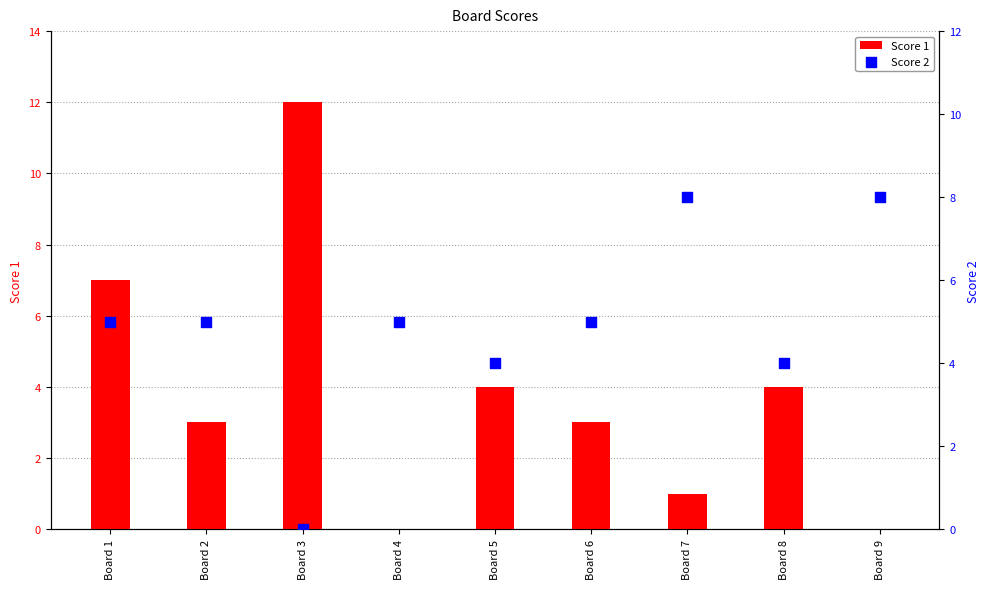

Which series reaches the minimum Y coordinate?

Score 1